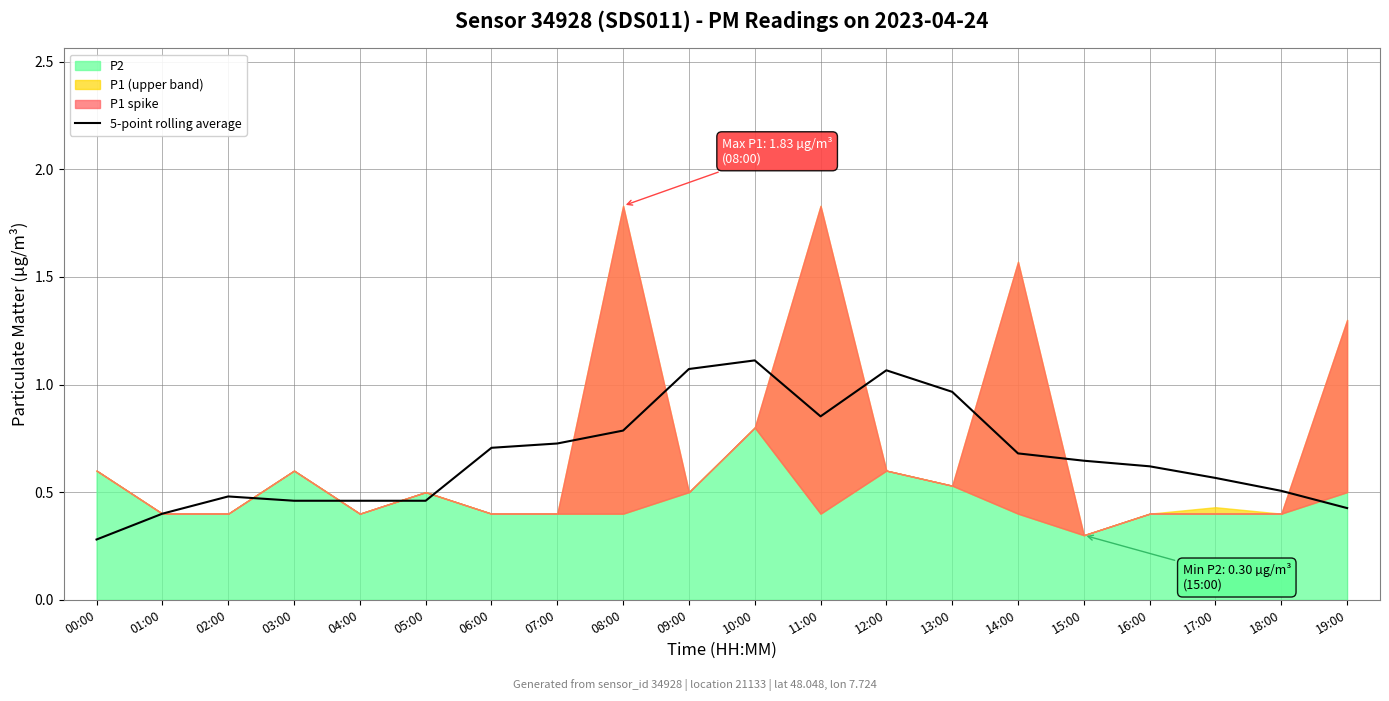

What is the label of the 14th point from the right?

06:00